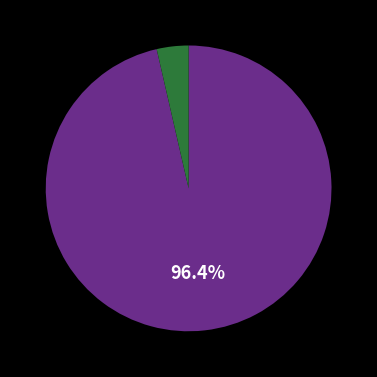

Is there a majority slice in this chart?

Yes